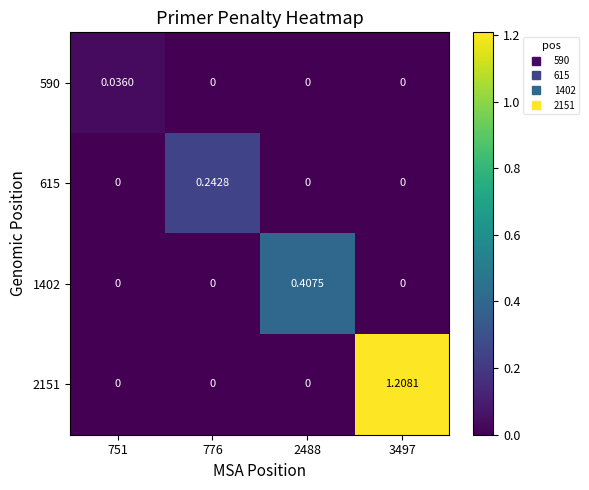

Reading left to right, transcribe all the data shown in this chart.

590: 751=0.0	776=0.0	2488=0.0	3497=0.0
615: 751=0.0	776=0.2	2488=0.0	3497=0.0
1402: 751=0.0	776=0.0	2488=0.4	3497=0.0
2151: 751=0.0	776=0.0	2488=0.0	3497=1.2